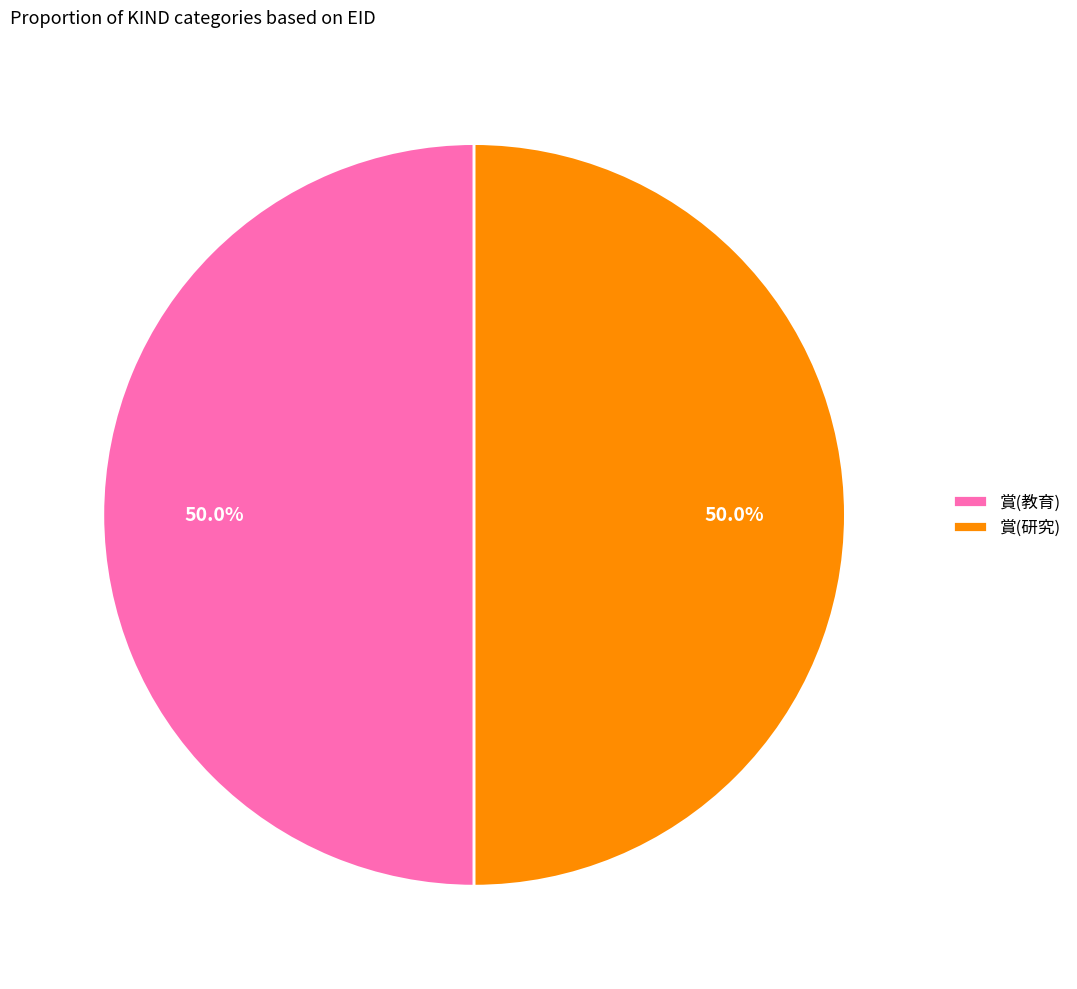

What percentage do 賞(研究) and 賞(教育) together represent?

100.0%